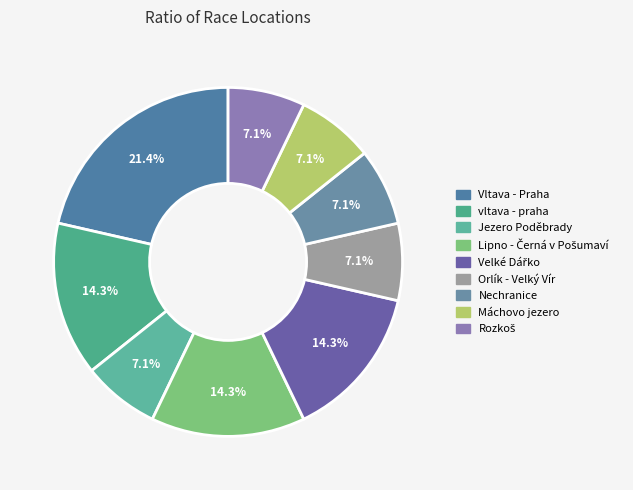

Do Lipno - Černá v Pošumaví and Nechranice together represent more than half of the pie?

No